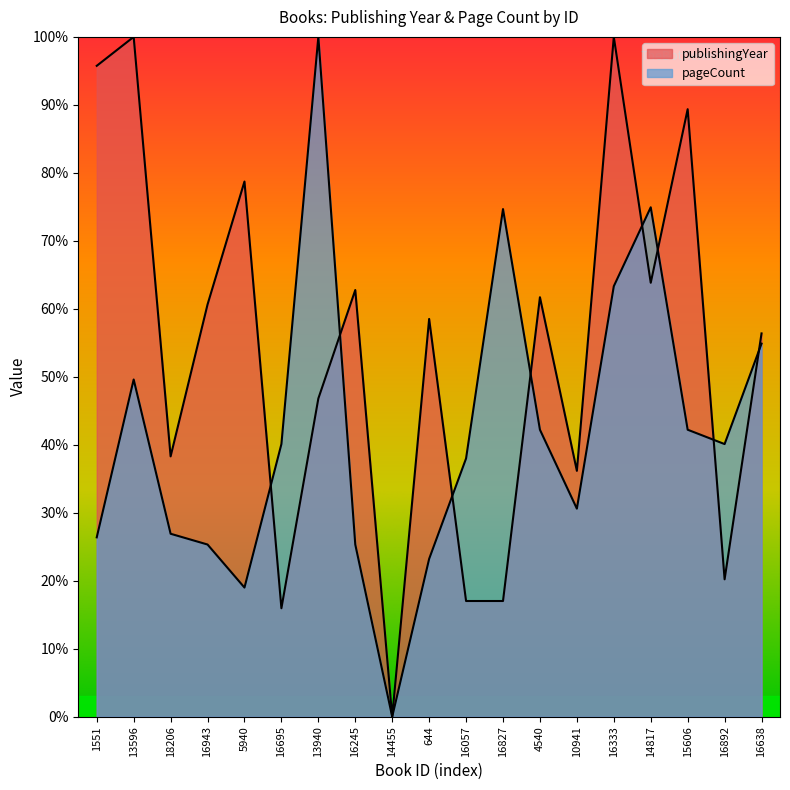

What is the greatest value displayed?

100.0